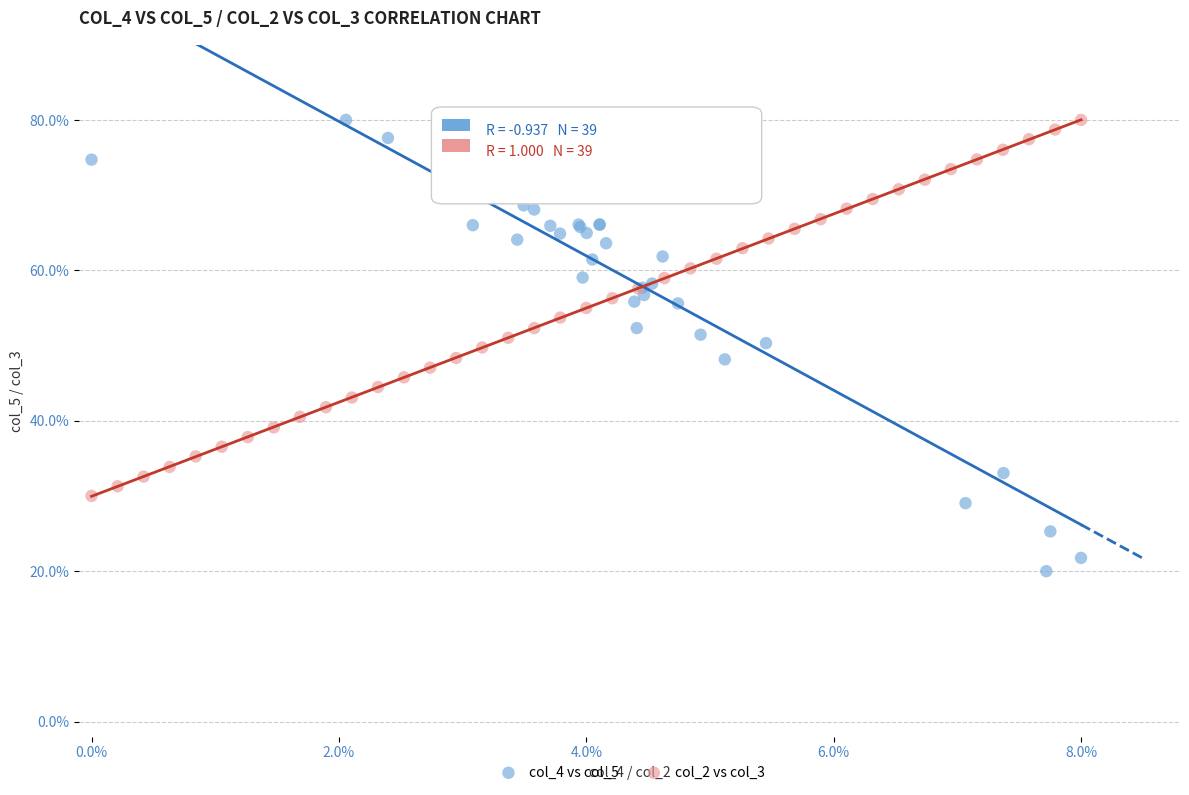

What are all the series names shown in the legend?

col_4 vs col_5, col_2 vs col_3